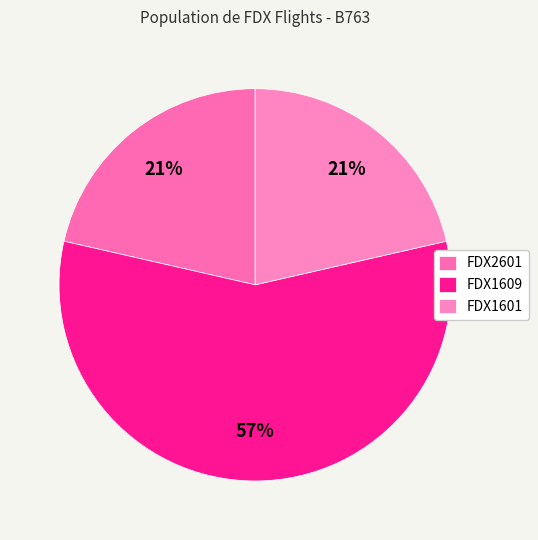

True or false: FDX1609 accounts for 43% of the total.

False